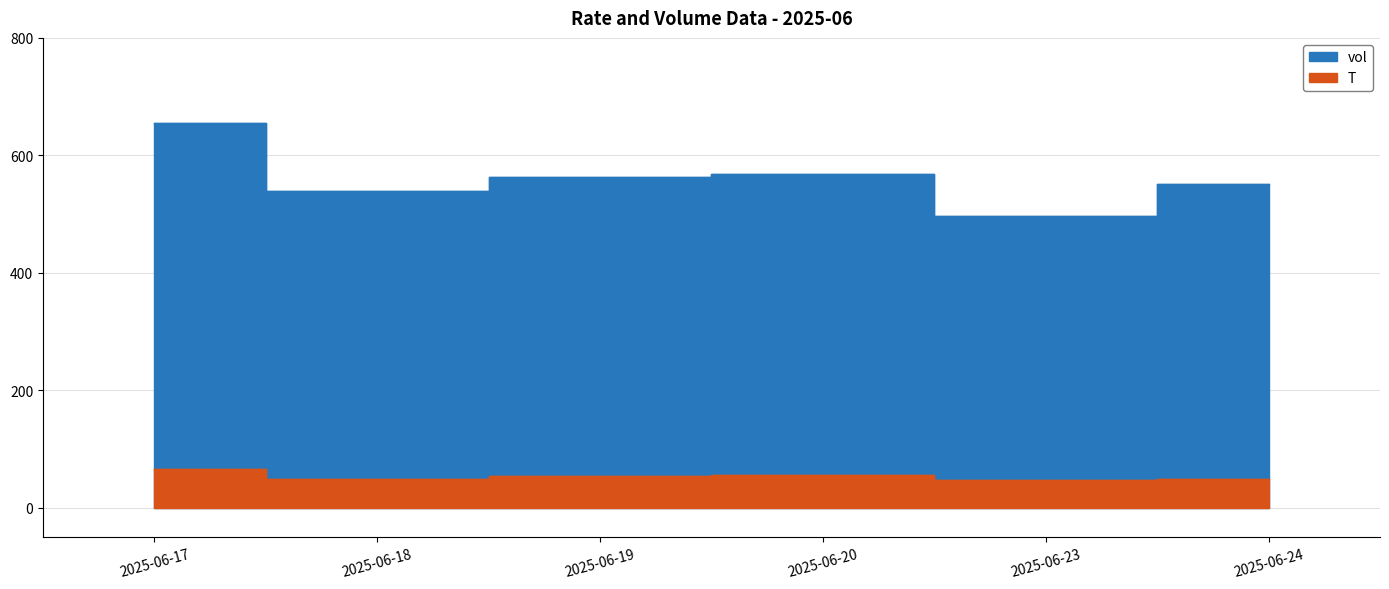

Rank the series at 2025-06-18 from lowest to highest value.

T, vol